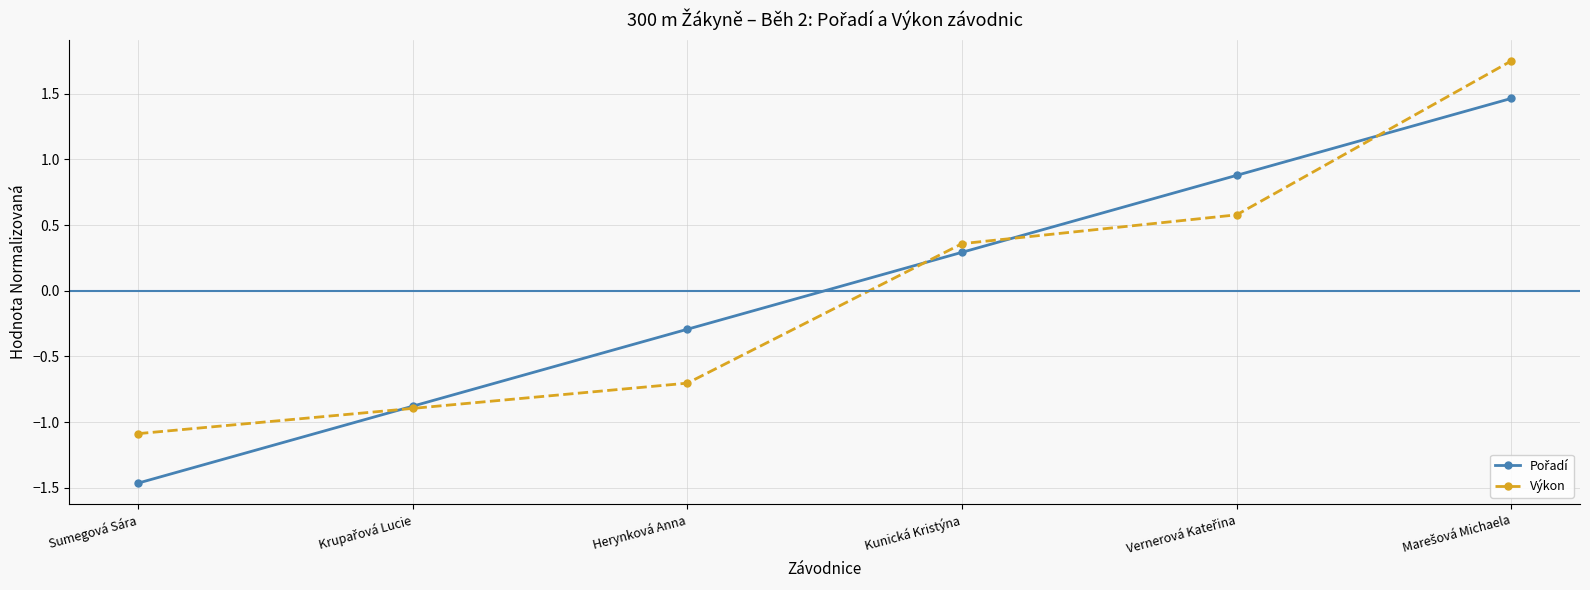

Count the number of categories in the chart.

6